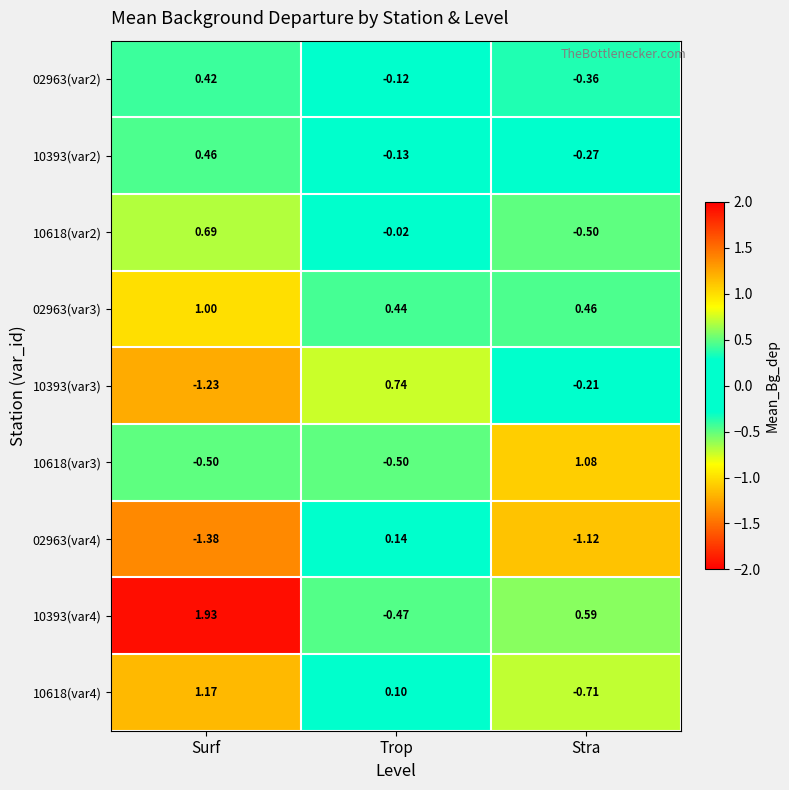

At which category is the sum across all series the highest?

Surf